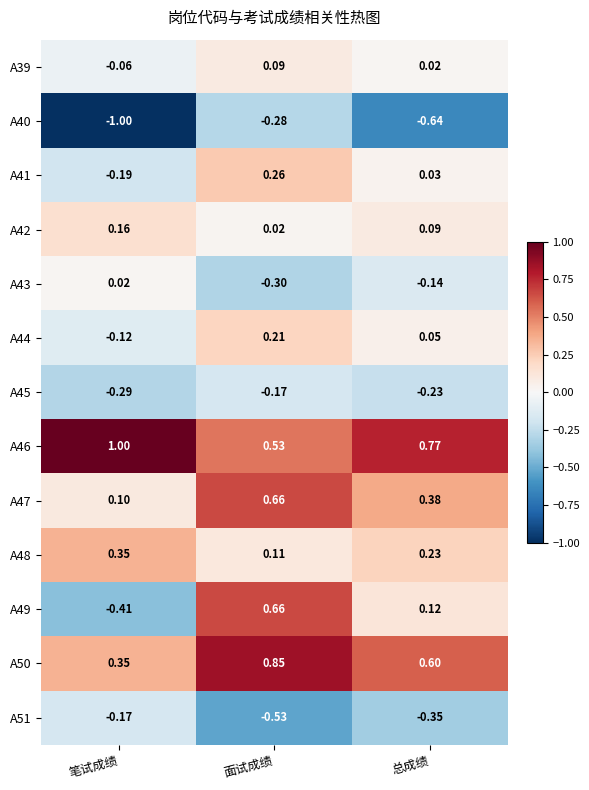

At which category is the sum across all series the highest?

面试成绩